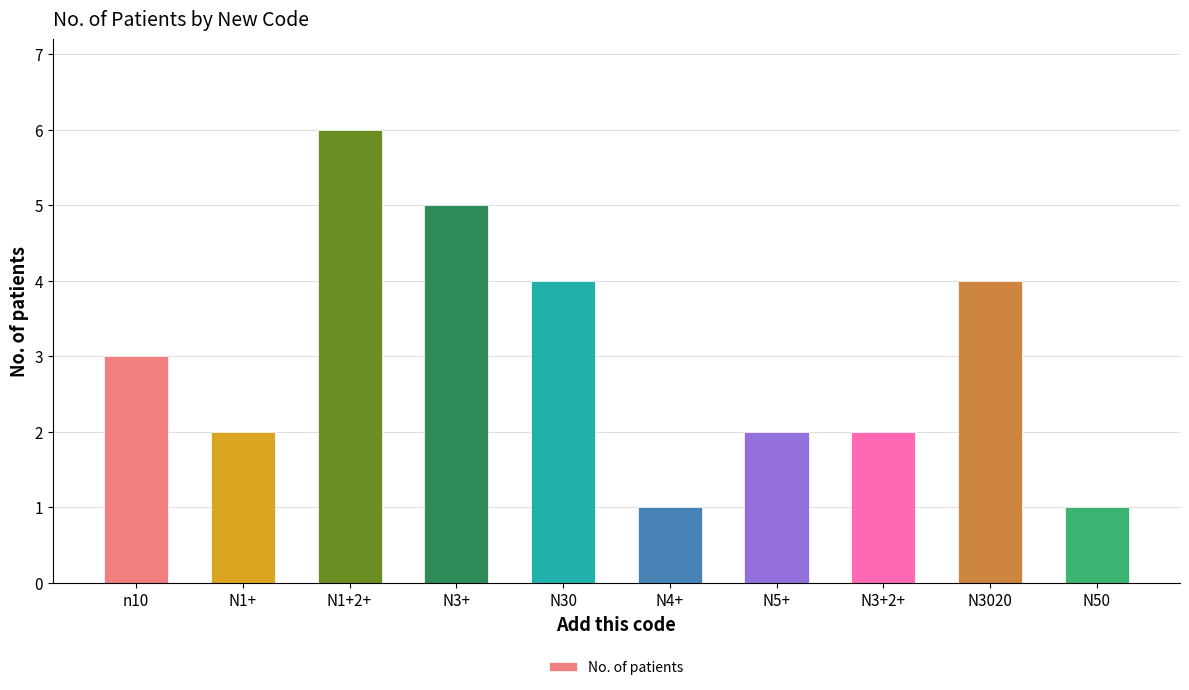

What position from the right is N1+2+?

8